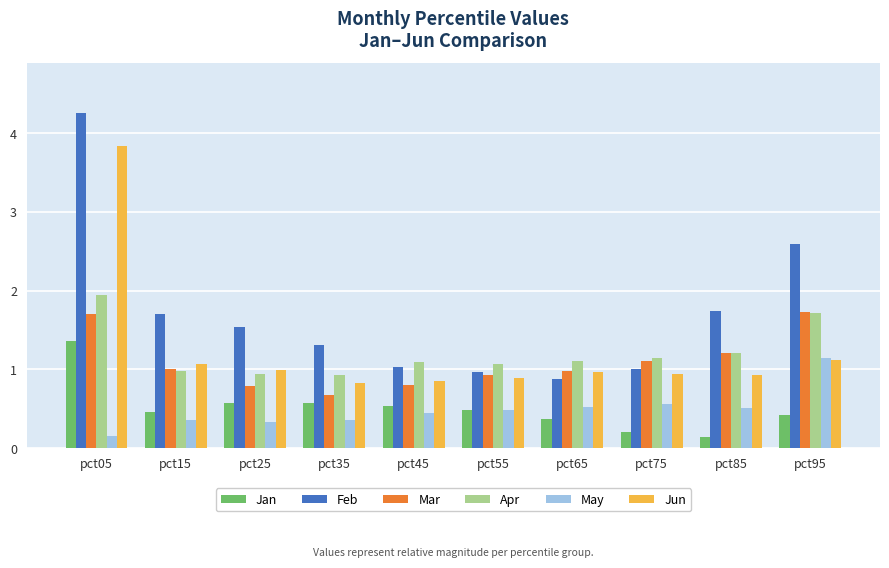

True or false: Mar has a value of 0.5 at pct45.

False